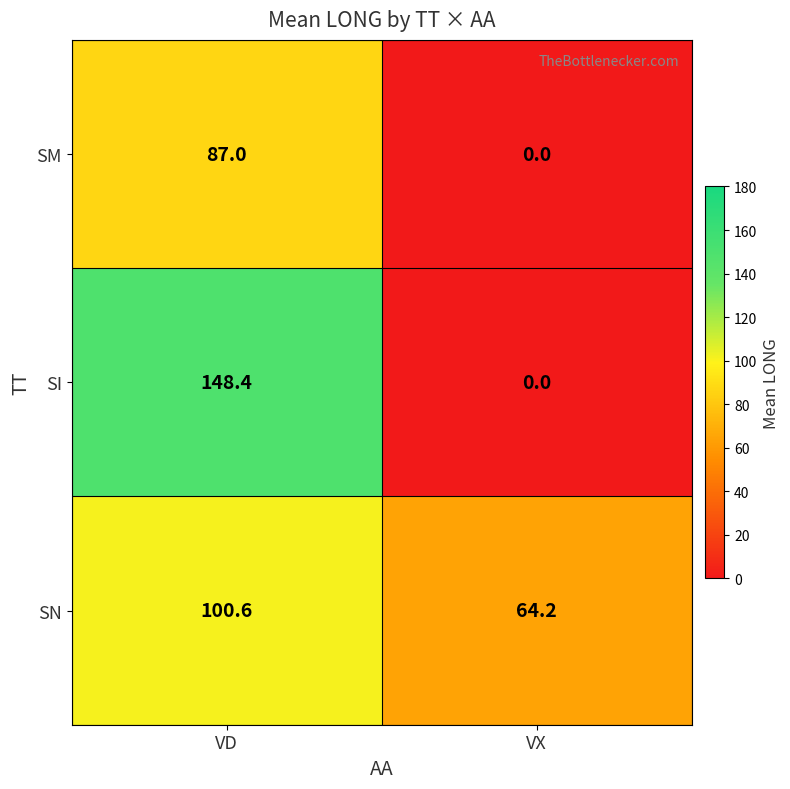

List the series in order of their peak value, highest first.

SI, SN, SM